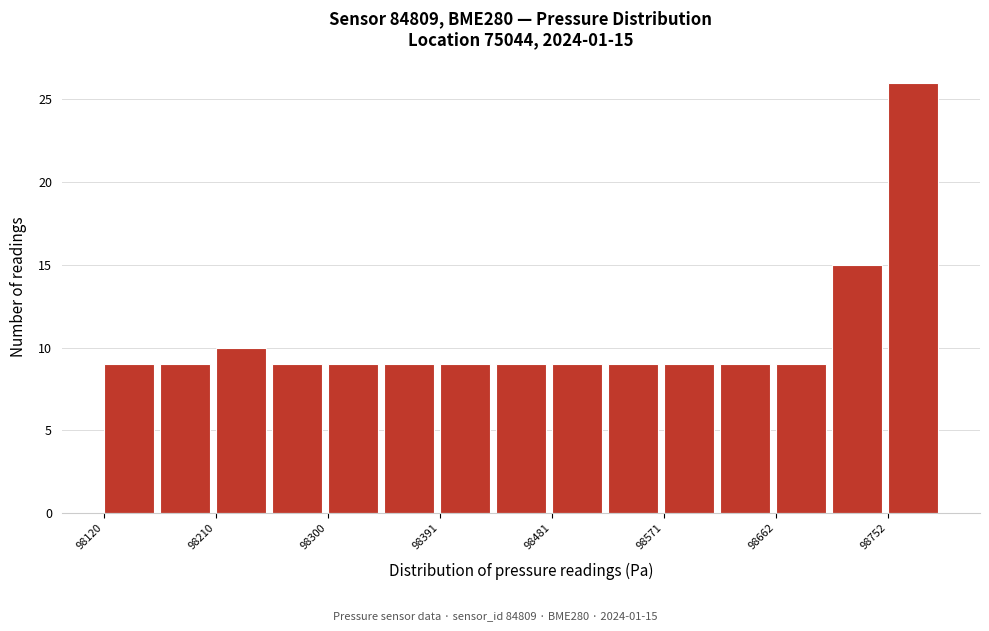

Over which range of the x-axis is the bar tallest?

98750 to 98800